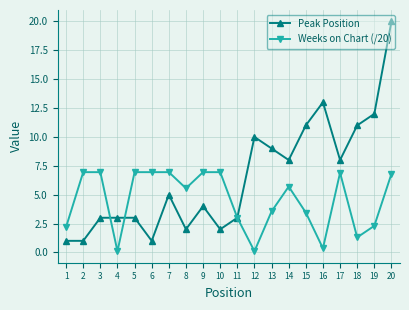

What is the sum of all Weeks on Chart (/20) values?

90.0